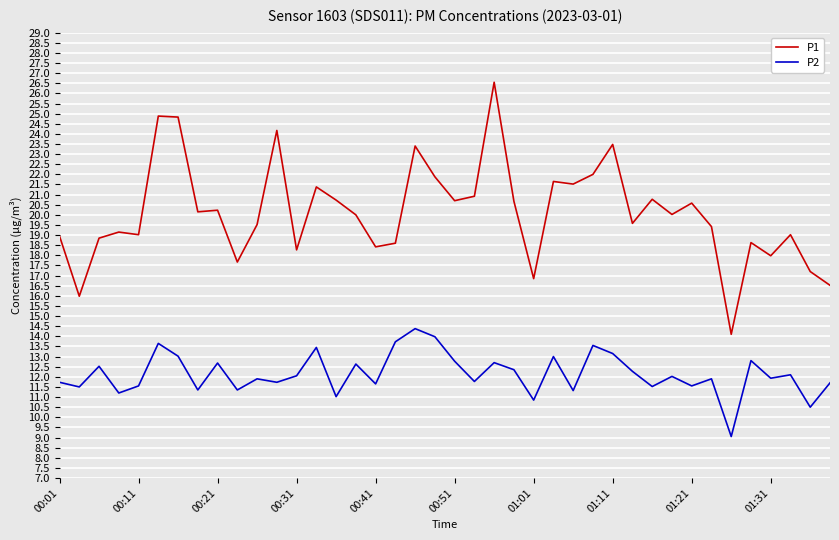

How many lines are shown in the chart?

2